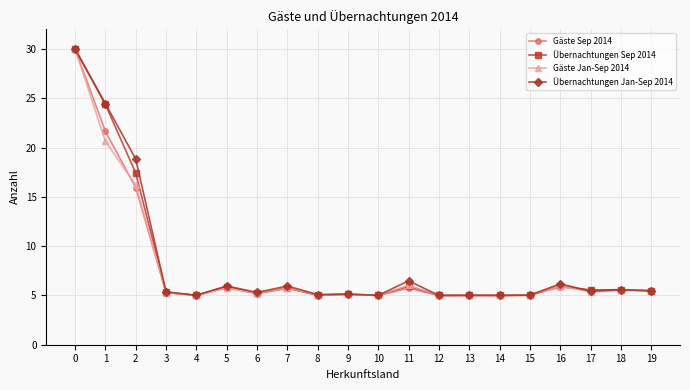

At how many categories does at least one series exceed 13?

3